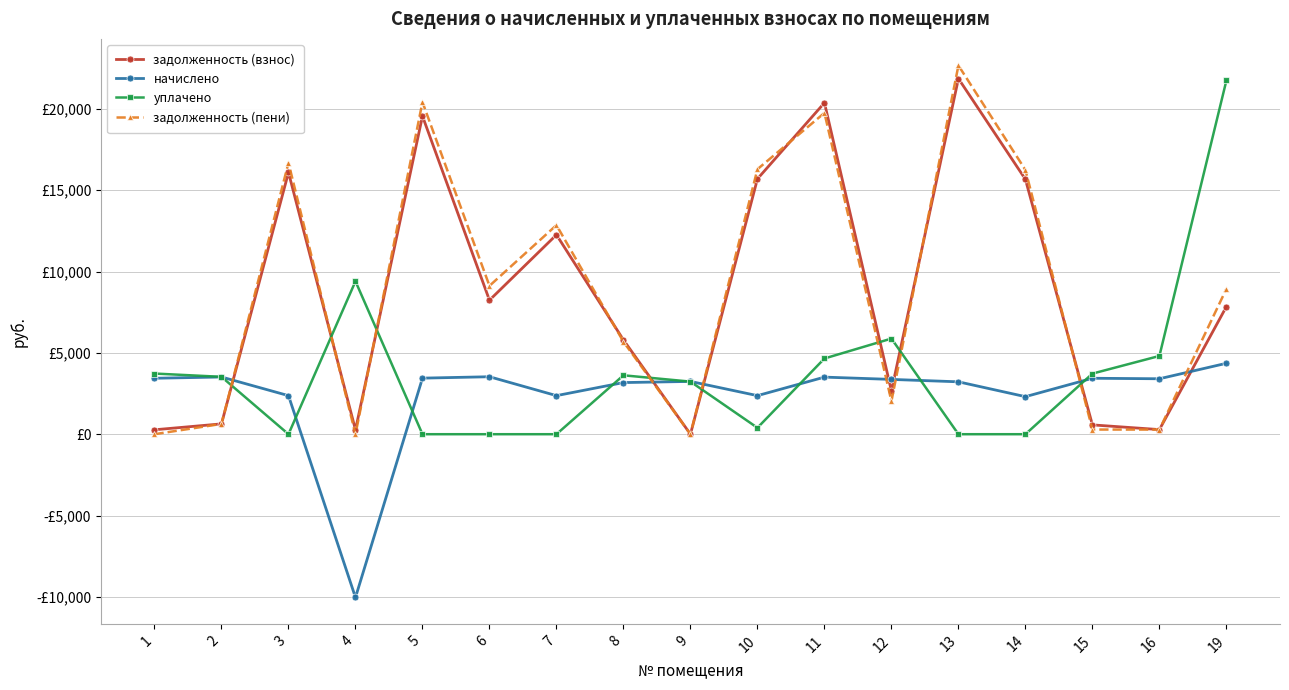

What are all the series names shown in the legend?

задолженность (взнос), начислено, уплачено, задолженность (пени)